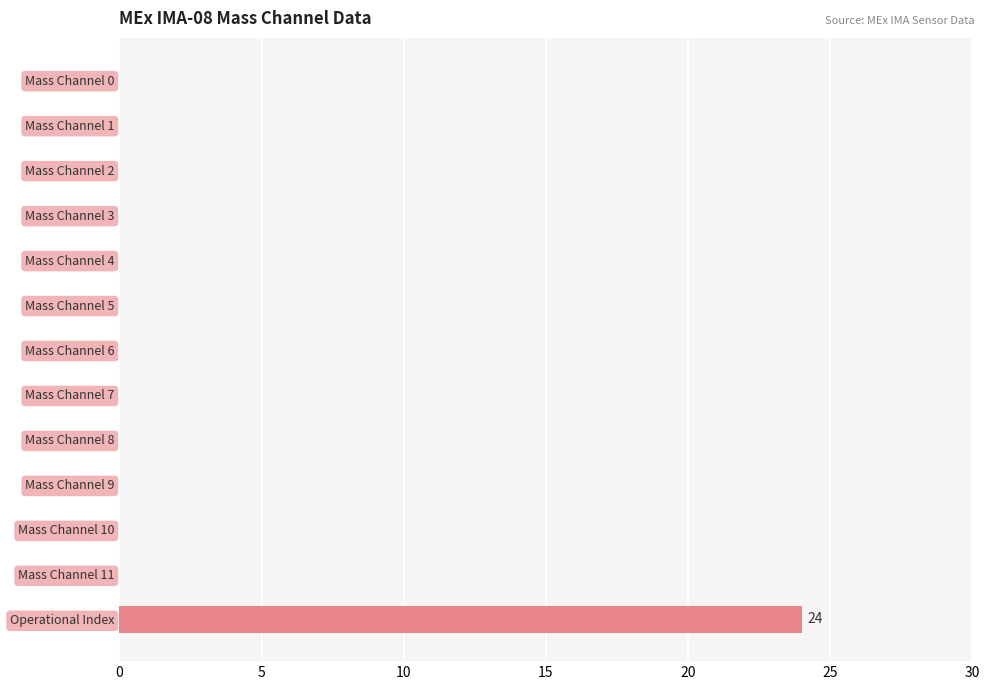

Reading top to bottom, transcribe all the data shown in this chart.

Mass Channel 0=0	Mass Channel 1=0	Mass Channel 2=0	Mass Channel 3=0	Mass Channel 4=0	Mass Channel 5=0	Mass Channel 6=0	Mass Channel 7=0	Mass Channel 8=0	Mass Channel 9=0	Mass Channel 10=0	Mass Channel 11=0	Operational Index=24